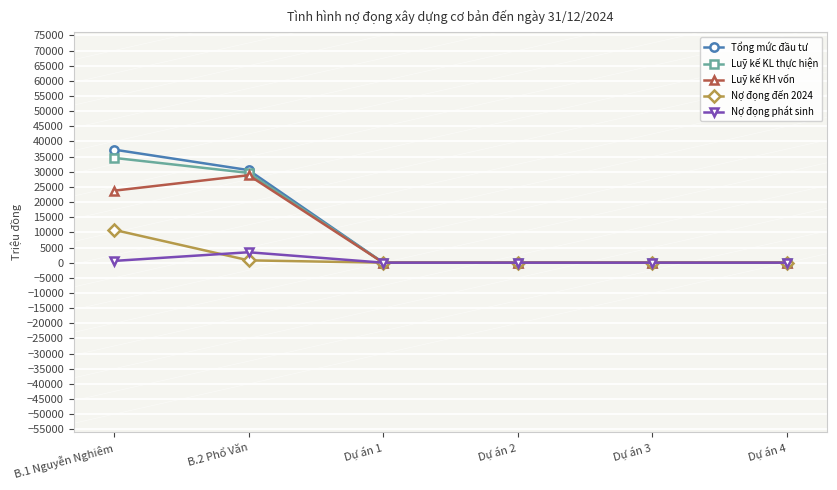

Rank the series by their maximum value, from highest to lowest.

Tổng mức đầu tư, Luỹ kế KL thực hiện, Luỹ kế KH vốn, Nợ đọng đến 2024, Nợ đọng phát sinh